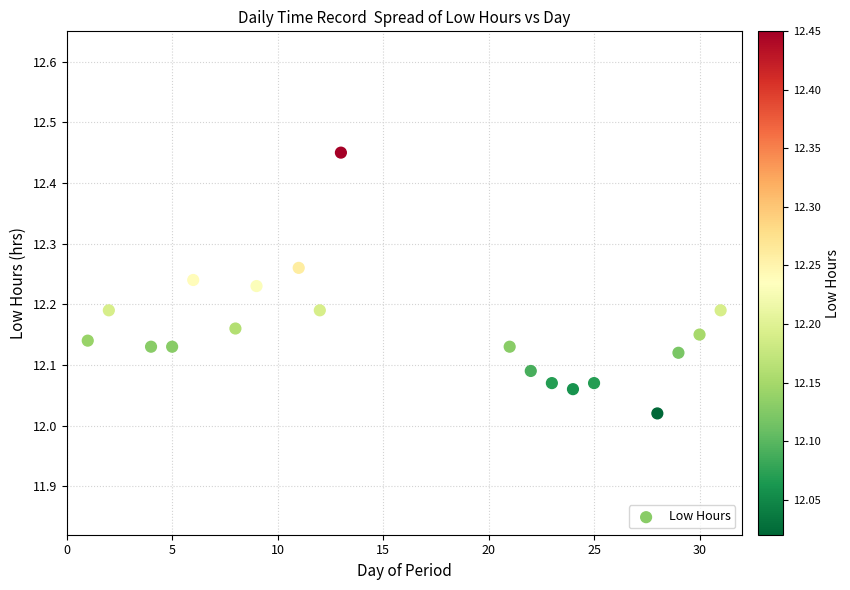

What is the range of X values (max minus min)?

30.0